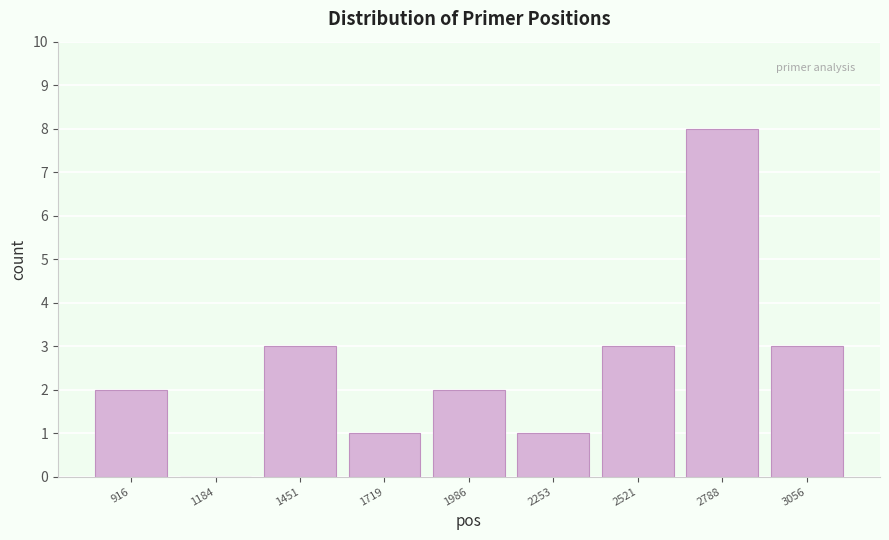

Reading left to right, transcribe this chart: for each bar, give the range it covers on the x-axis and its height. Neither the bar edges nor the heights are printed on the chart, so give them approximately, as read against the axes.

800 to 1050: 2
1050 to 1300: 0
1300 to 1600: 3
1600 to 1850: 1
1850 to 2100: 2
2100 to 2400: 1
2400 to 2650: 3
2650 to 2900: 8
2900 to 3200: 3